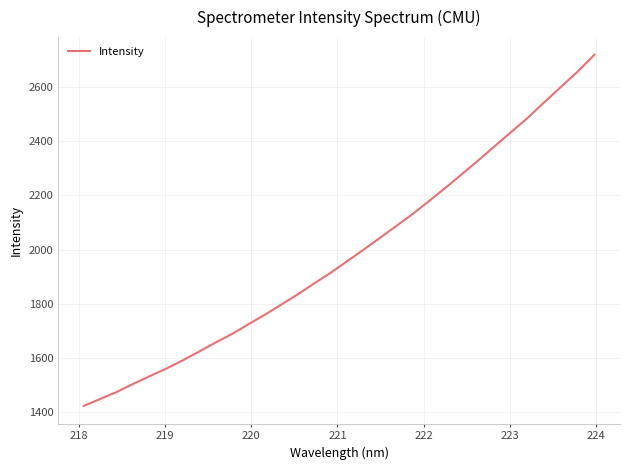

What is the difference between the maximum and minimum values?

1294.0